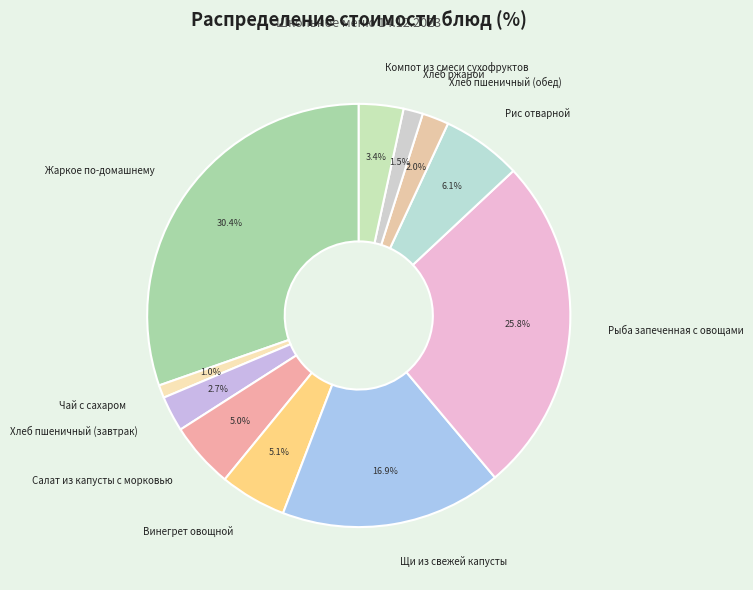

Which has a higher value, Винегрет овощной or Компот из смеси сухофруктов?

Винегрет овощной